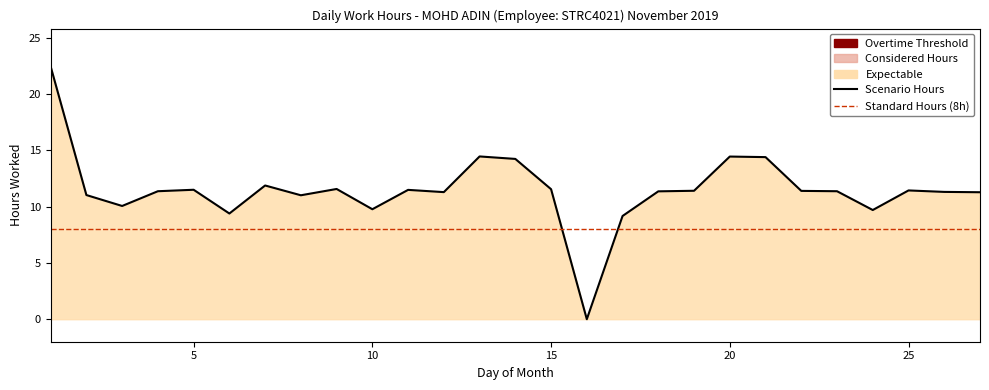

Rank the categories by value from lowest to highest.

16, 17, 6, 24, 10, 3, 8, 2, 27, 12, 26, 18, 4, 23, 22, 19, 25, 11, 5, 15, 9, 7, 14, 21, 20, 13, 1